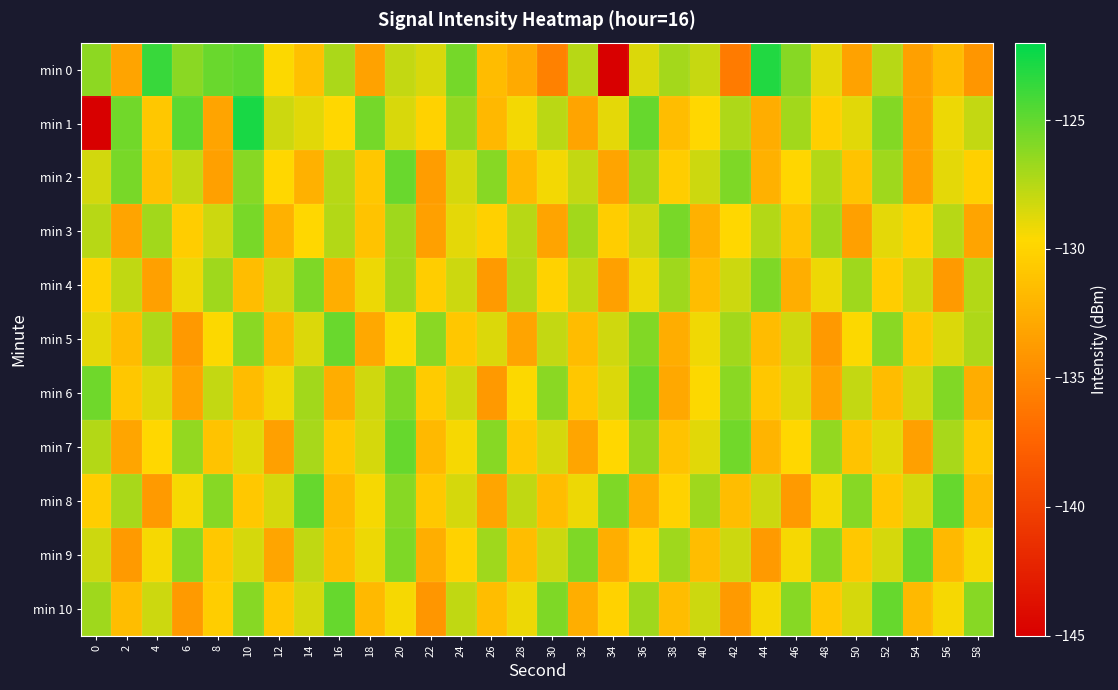

Reading right to left, list all the values displayed in this chart.

min 0: 58=-134.1	56=-131.6	54=-133.5	52=-127.5	50=-133.3	48=-128.9	46=-126.1	44=-123.0	42=-135.9	40=-128.0	38=-127.0	36=-128.6	34=-145.2	32=-127.5	30=-135.5	28=-132.7	26=-131.6	24=-125.6	22=-128.5	20=-127.9	18=-133.3	16=-127.1	14=-131.3	12=-129.6	10=-124.9	8=-125.2	6=-126.2	4=-123.7	2=-133.2	0=-126.3
min 1: 58=-127.9	56=-129.1	54=-133.4	52=-126.0	50=-128.8	48=-130.3	46=-126.9	44=-132.6	42=-127.2	40=-129.8	38=-131.4	36=-125.1	34=-128.9	32=-133.2	30=-127.7	28=-129.3	26=-131.9	24=-126.5	22=-130.1	20=-128.5	18=-125.6	16=-129.7	14=-128.8	12=-128.2	10=-122.8	8=-133.2	6=-124.8	4=-130.8	2=-125.5	0=-145.1
min 2: 58=-130.2	56=-128.9	54=-133.4	52=-126.8	50=-131.1	48=-127.4	46=-129.9	44=-132.3	42=-125.8	40=-128.1	38=-130.4	36=-126.7	34=-133.2	32=-127.9	30=-129.3	28=-131.8	26=-126.1	24=-128.4	22=-133.7	20=-125.2	18=-130.9	16=-127.6	14=-132.3	12=-129.8	10=-126.1	8=-133.4	6=-127.9	4=-131.2	2=-125.7	0=-128.3
min 3: 58=-133.2	56=-127.5	54=-130.2	52=-128.9	50=-133.4	48=-126.8	46=-131.1	44=-127.4	42=-129.8	40=-132.3	38=-125.7	36=-128.1	34=-130.4	32=-126.9	30=-133.2	28=-127.5	26=-130.2	24=-128.9	22=-133.4	20=-126.8	18=-131.1	16=-127.4	14=-129.8	12=-132.3	10=-125.7	8=-128.1	6=-130.4	4=-126.9	2=-133.2	0=-127.5
min 4: 58=-127.4	56=-133.8	54=-128.1	52=-130.4	50=-126.8	48=-129.1	46=-132.4	44=-125.8	42=-128.1	40=-131.4	38=-126.8	36=-129.1	34=-133.4	32=-127.8	30=-130.1	28=-127.4	26=-133.8	24=-128.1	22=-130.4	20=-126.8	18=-129.1	16=-132.4	14=-125.8	12=-128.1	10=-131.4	8=-126.8	6=-129.1	4=-133.4	2=-127.8	0=-130.1
min 5: 58=-127.2	56=-128.6	54=-130.9	52=-126.2	50=-129.6	48=-133.9	46=-128.2	44=-131.6	42=-126.9	40=-129.2	38=-132.6	36=-125.9	34=-128.2	32=-131.6	30=-127.9	28=-133.2	26=-128.6	24=-130.9	22=-126.2	20=-129.6	18=-132.9	16=-125.2	14=-128.6	12=-131.9	10=-126.2	8=-129.6	6=-133.9	4=-127.2	2=-131.6	0=-128.9
min 6: 58=-132.6	56=-125.9	54=-128.2	52=-131.6	50=-127.9	48=-133.2	46=-128.6	44=-130.9	42=-126.2	40=-129.6	38=-132.9	36=-125.2	34=-128.6	32=-130.9	30=-126.2	28=-129.6	26=-133.9	24=-128.2	22=-130.6	20=-125.9	18=-128.2	16=-132.6	14=-126.9	12=-129.2	10=-131.6	8=-127.9	6=-133.2	4=-128.6	2=-130.9	0=-125.3
min 7: 58=-130.8	56=-127.1	54=-133.4	52=-128.8	50=-131.1	48=-126.4	46=-129.8	44=-132.1	42=-125.4	40=-128.8	38=-131.1	36=-126.4	34=-129.8	32=-133.1	30=-128.4	28=-130.8	26=-126.1	24=-129.4	22=-131.8	20=-125.1	18=-128.4	16=-130.8	14=-127.1	12=-133.4	10=-128.8	8=-131.1	6=-126.4	4=-129.8	2=-133.1	0=-127.4
min 8: 58=-131.8	56=-125.1	54=-128.4	52=-130.8	50=-126.1	48=-129.4	46=-133.8	44=-128.1	42=-131.4	40=-126.8	38=-130.1	36=-132.4	34=-125.8	32=-129.1	30=-131.4	28=-127.8	26=-133.1	24=-128.4	22=-130.8	20=-126.1	18=-129.4	16=-131.8	14=-125.1	12=-128.4	10=-130.8	8=-126.1	6=-129.4	4=-133.8	2=-127.1	0=-130.4
min 9: 58=-129.4	56=-131.8	54=-125.1	52=-128.4	50=-130.8	48=-126.1	46=-129.4	44=-133.8	42=-128.1	40=-131.4	38=-126.8	36=-130.1	34=-132.4	32=-125.8	30=-128.1	28=-131.4	26=-126.8	24=-130.1	22=-132.4	20=-125.8	18=-129.1	16=-131.4	14=-127.8	12=-133.1	10=-128.4	8=-130.8	6=-126.1	4=-129.4	2=-133.8	0=-128.1
min 10: 58=-126.1	56=-129.4	54=-131.8	52=-125.1	50=-128.4	48=-130.8	46=-126.1	44=-129.4	42=-133.8	40=-128.1	38=-131.4	36=-126.8	34=-130.1	32=-132.4	30=-125.8	28=-129.1	26=-131.4	24=-127.8	22=-134.1	20=-129.4	18=-131.8	16=-125.1	14=-128.4	12=-130.8	10=-126.1	8=-130.4	6=-133.8	4=-128.1	2=-131.4	0=-126.8